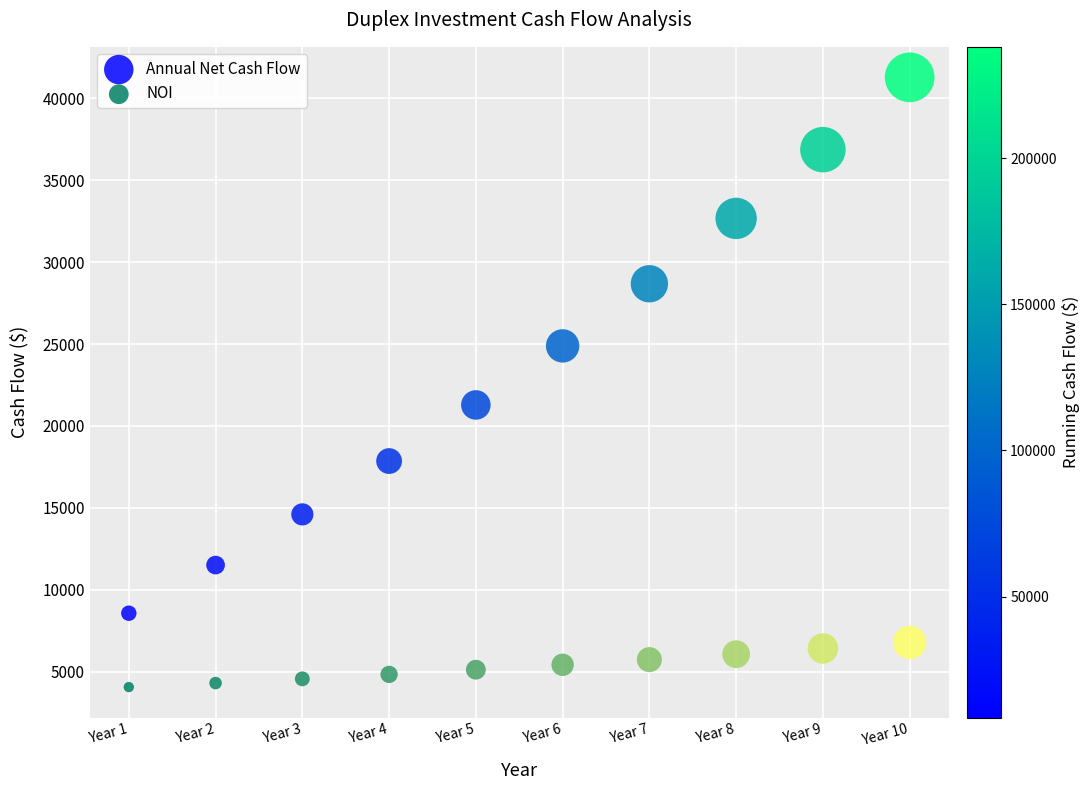

Which series reaches the minimum Y coordinate?

NOI